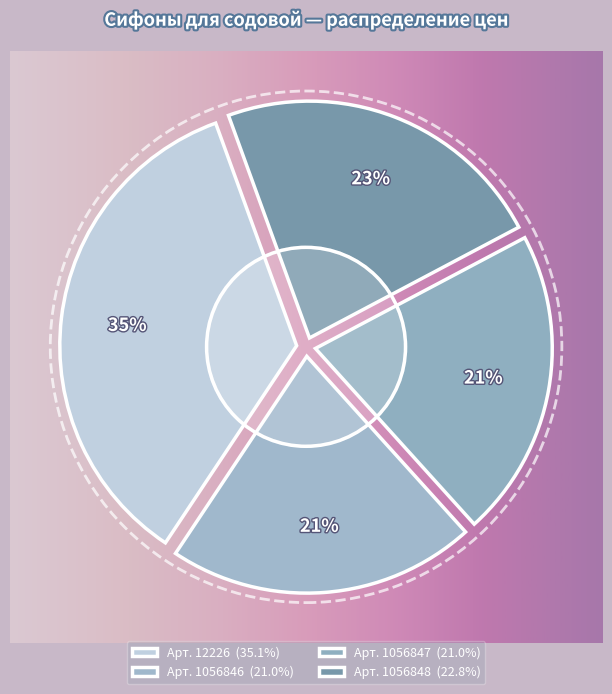

To the nearest percent, what is the difference between the 1056847 and 1056848 slice percentages?

2%